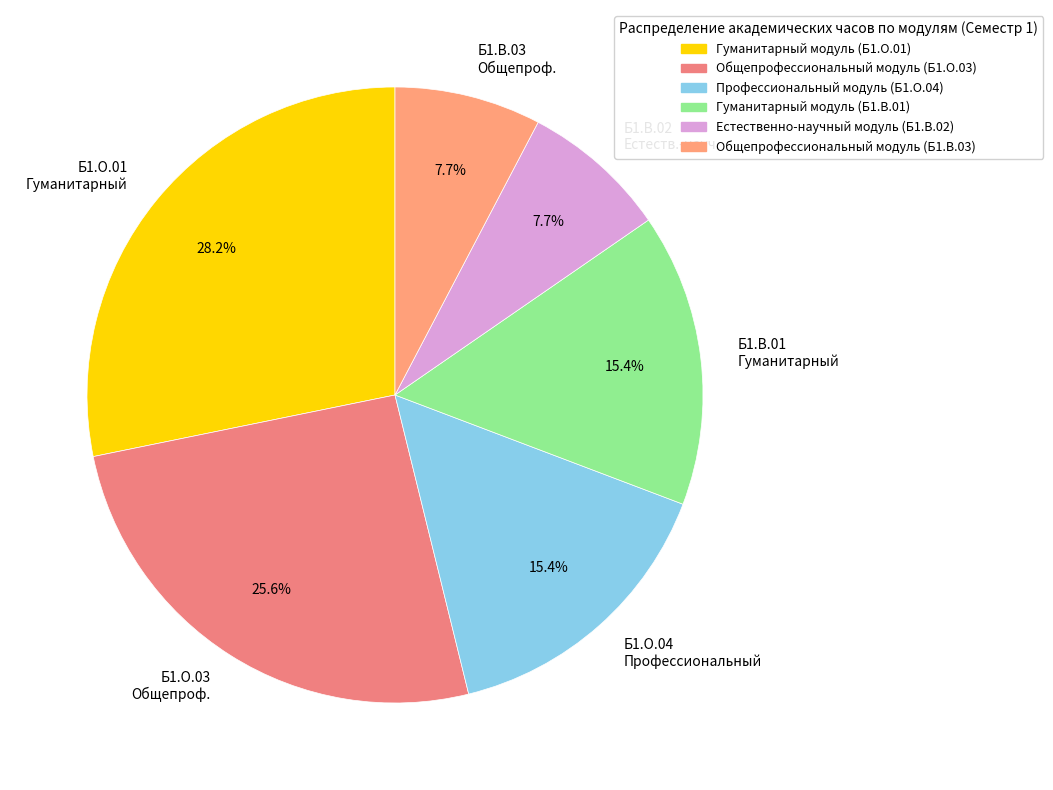

How much of the chart is everything except Б1.В.01 Гуманитарный?

84.6%